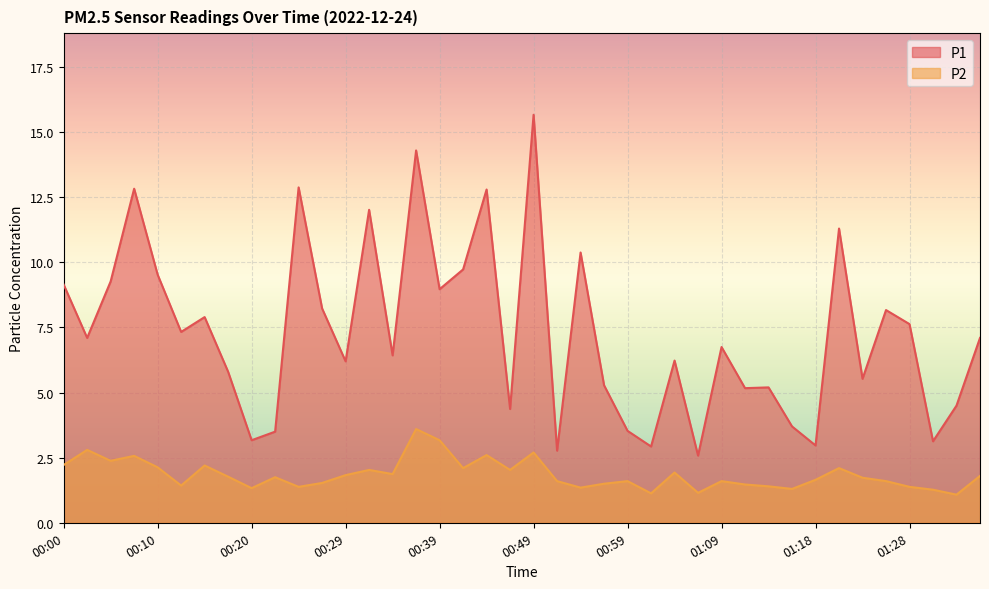

Reading left to right, list all the values displayed in this chart.

P1: 9.2	7.1	9.3	12.8	9.5	7.3	7.9	5.8	3.2	3.5	12.9	8.2	6.2	12.0	6.4	14.3	9.0	9.7	12.8	4.4	15.7	2.8	10.4	5.3	3.5	2.9	6.2	2.6	6.8	5.2	5.2	3.7	3.0	11.3	5.5	8.2	7.6	3.1	4.5	7.1
P2: 2.2	2.8	2.4	2.6	2.1	1.4	2.2	1.8	1.3	1.8	1.4	1.5	1.8	2.0	1.9	3.6	3.2	2.1	2.6	2.0	2.7	1.6	1.4	1.5	1.6	1.1	1.9	1.1	1.6	1.5	1.4	1.3	1.6	2.1	1.7	1.6	1.4	1.3	1.1	1.8